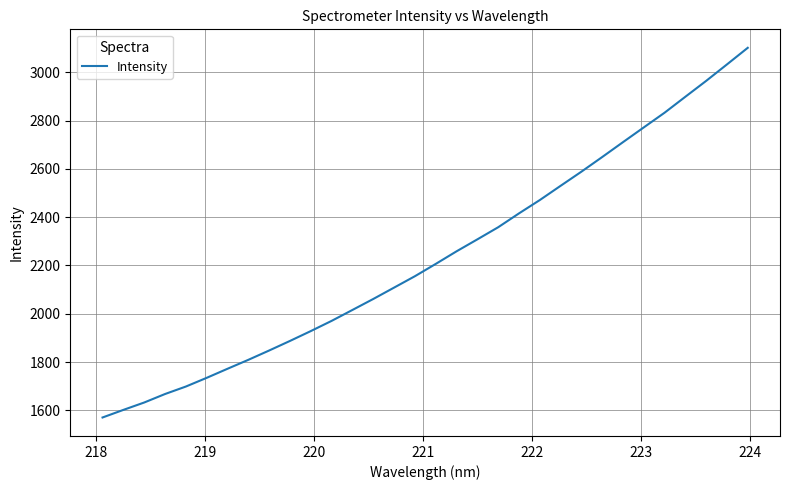

Does the chart display data point markers on the line(s)?

No